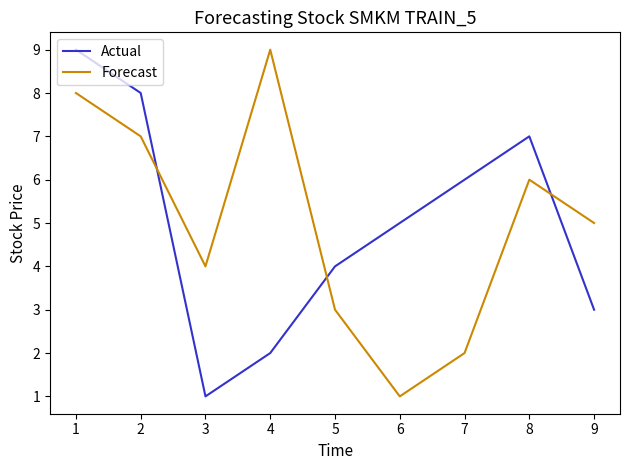

Between 1 and 4, which series saw the biggest shift?

Actual